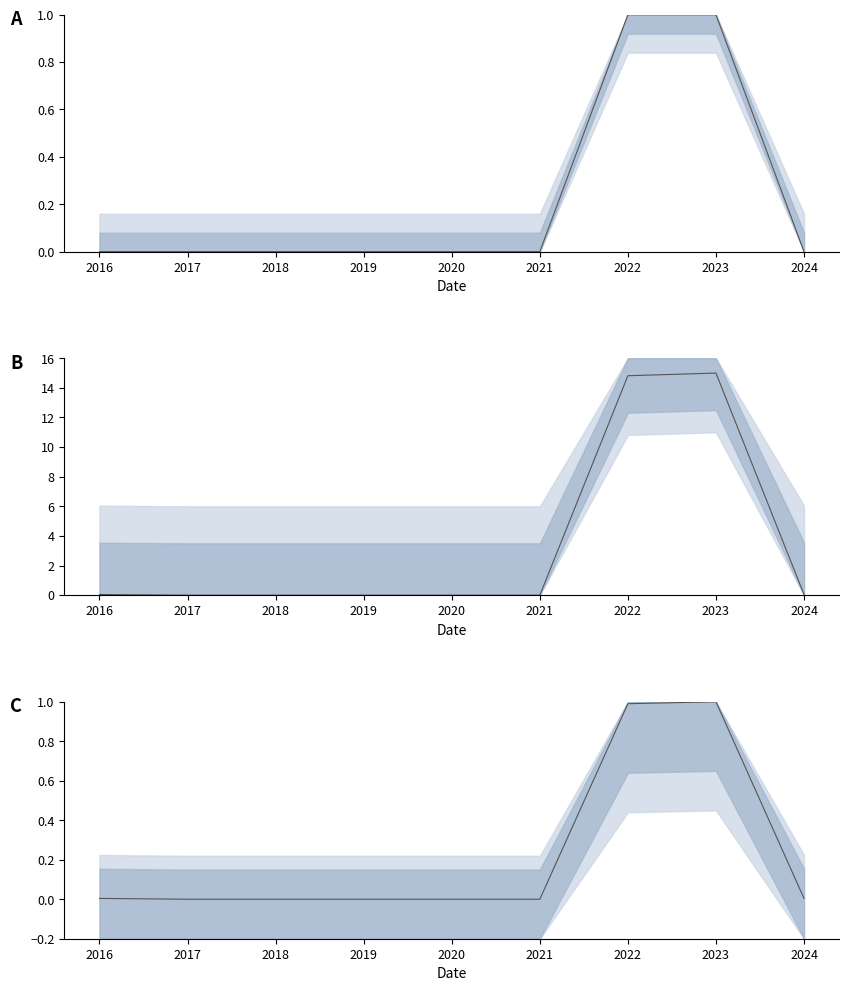

At which category does Commodity_Hs4Code reach its first local peak?

2023